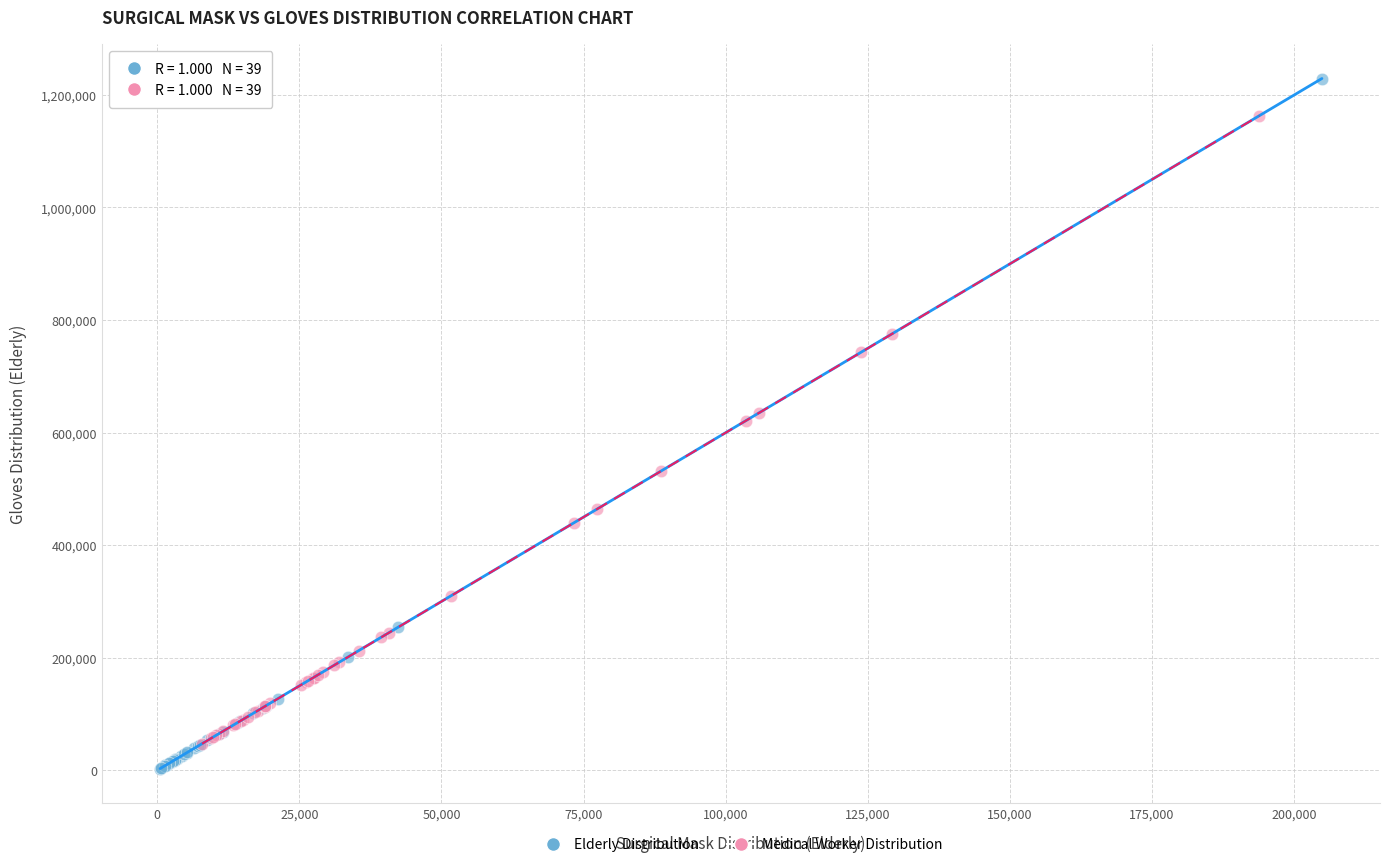

Which series contains the highest Y value?

Elderly Distribution